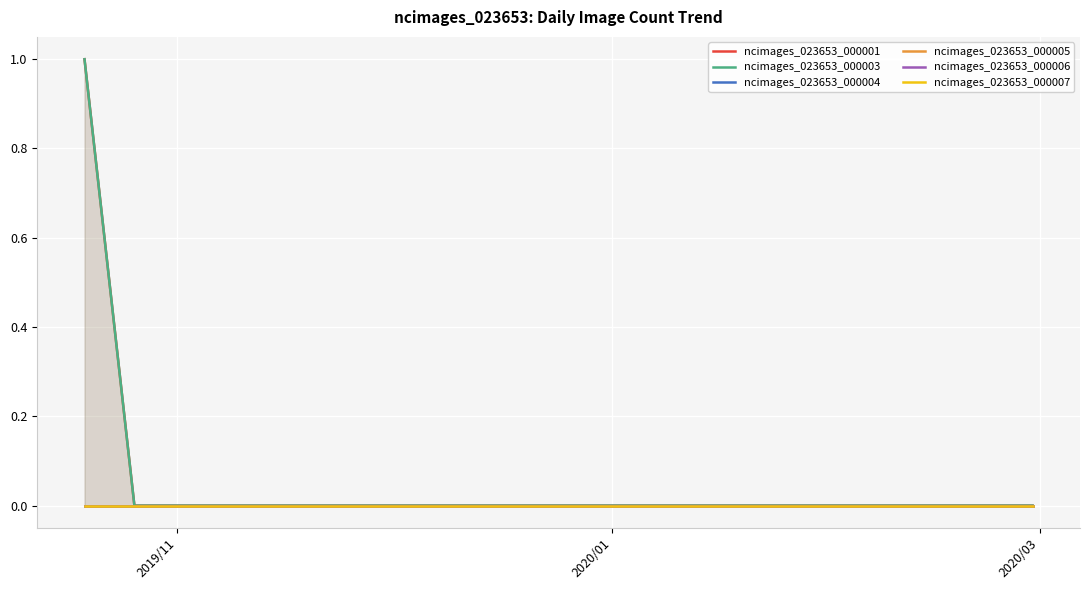

Which series has the widest spread of values?

ncimages_023653_000001